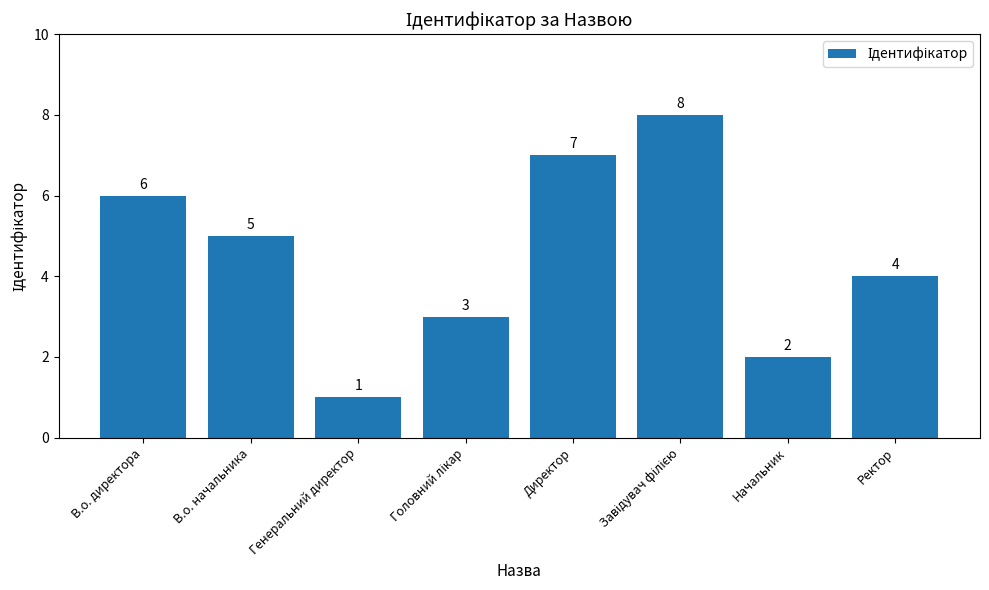

How many values are between 3 and 7?

5